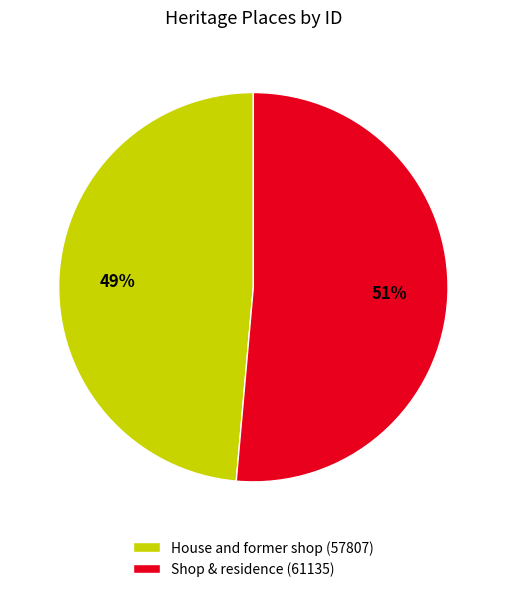

What is the majority slice?

Shop & residence